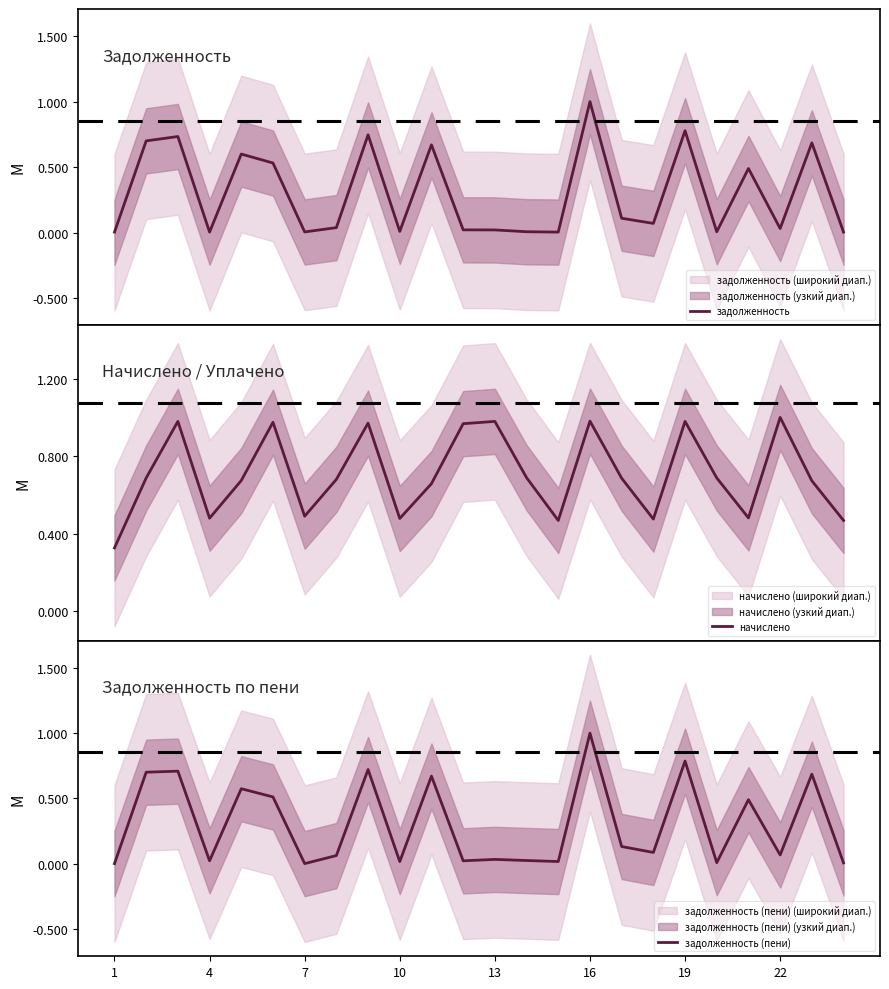

Is this an area chart (filled region under the line)?

No